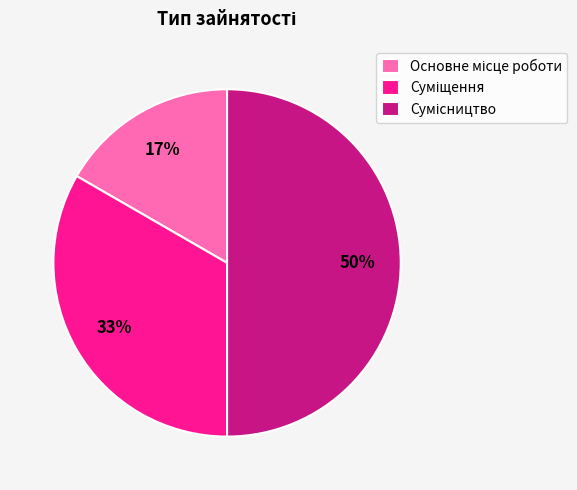

To the nearest percent, what is the difference between the largest and smallest slice percentages?

33%